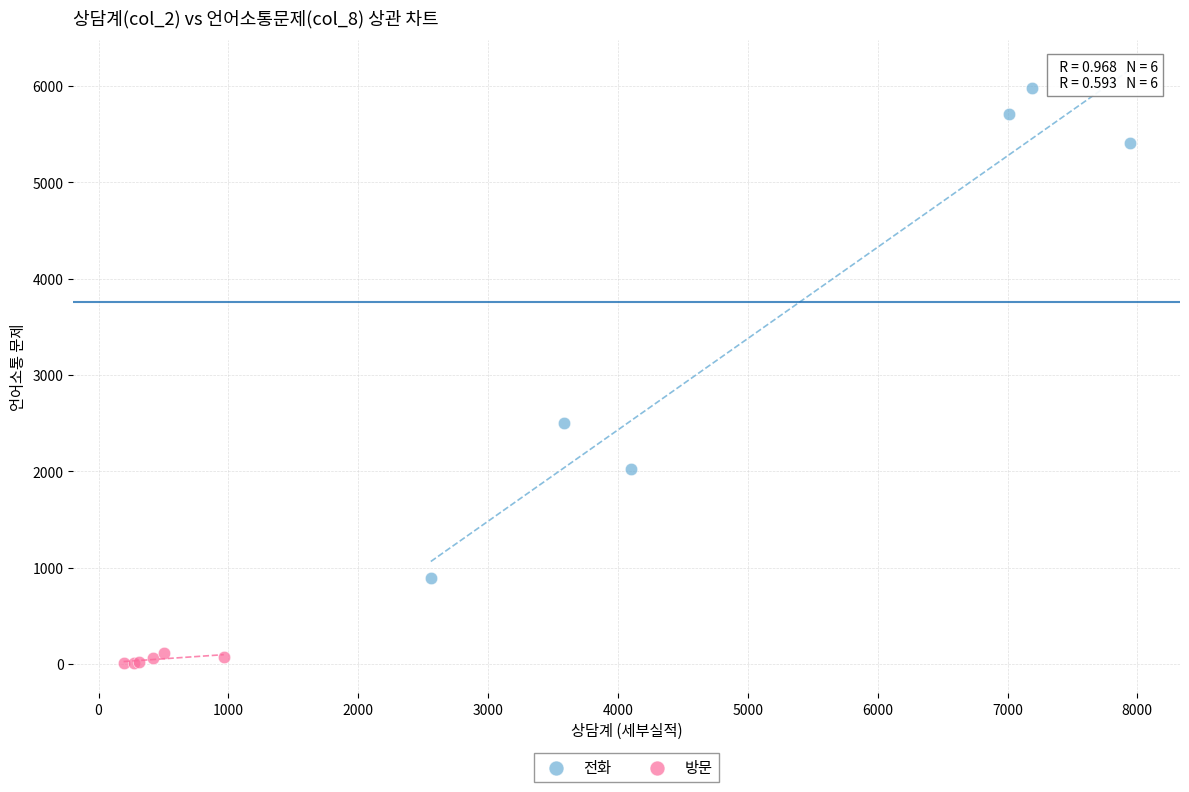

Which series contains the lowest Y value?

방문